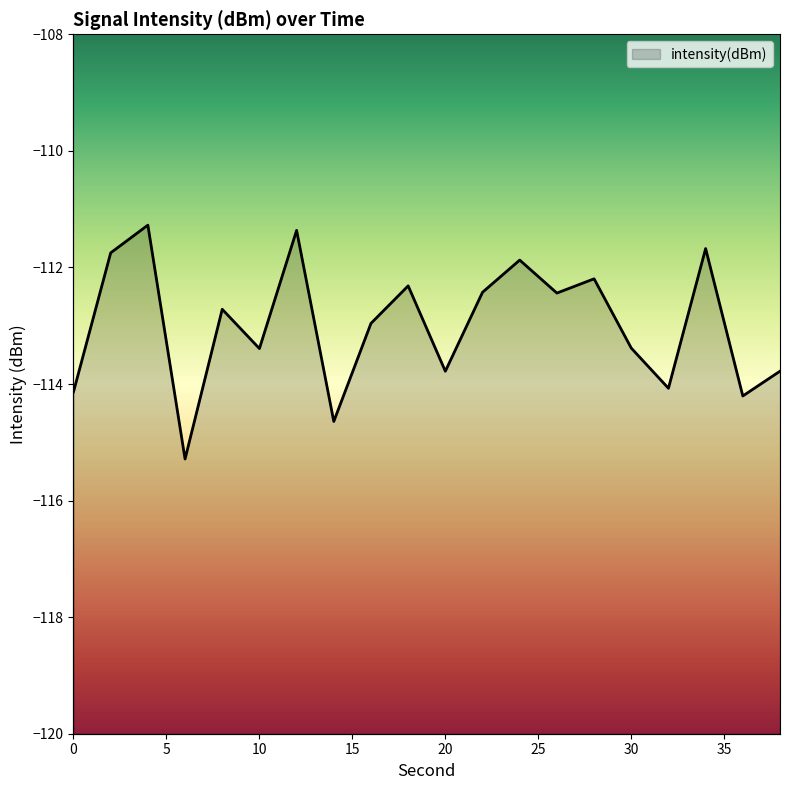

The value at 20 is -172.7. True or false?

False